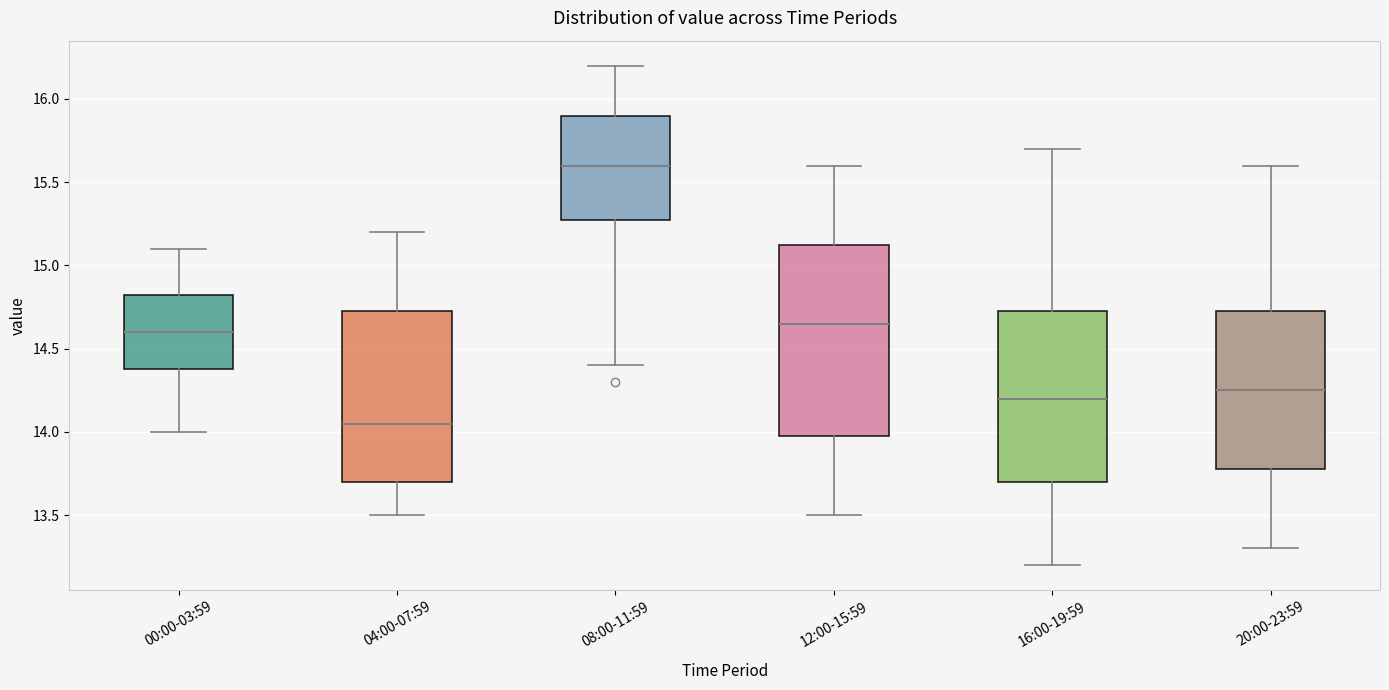

Reading left to right, transcribe this box plot: for each box, give where its median line is, the range the box spans, and where its two whiskers end, as read against the y-axis. The values are not printed on the chart, so give them approximately, as read against the axis.

00:00-03:59: median 14.60, box 14.40 to 14.85, whiskers 14.00 to 15.10
04:00-07:59: median 14.05, box 13.70 to 14.75, whiskers 13.50 to 15.20
08:00-11:59: median 15.60, box 15.30 to 15.90, whiskers 14.40 to 16.20
12:00-15:59: median 14.65, box 14.00 to 15.15, whiskers 13.50 to 15.60
16:00-19:59: median 14.20, box 13.70 to 14.75, whiskers 13.20 to 15.70
20:00-23:59: median 14.25, box 13.80 to 14.75, whiskers 13.30 to 15.60